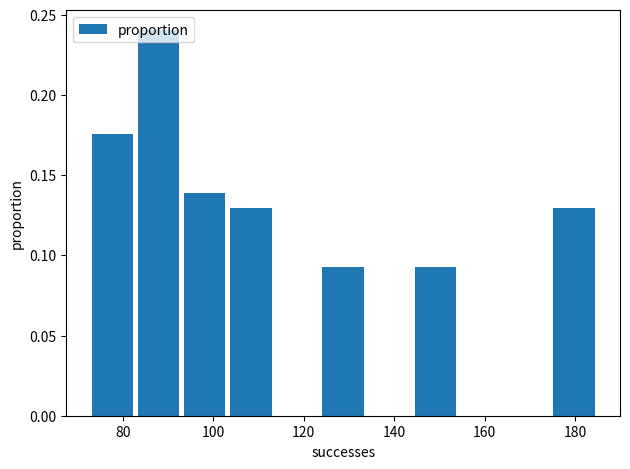

How tall is the bar that spans 174 to 184 on the x-axis? Neither the bar edges nor the heights are printed on the chart, so give them approximately, as read against the axes.

0.130